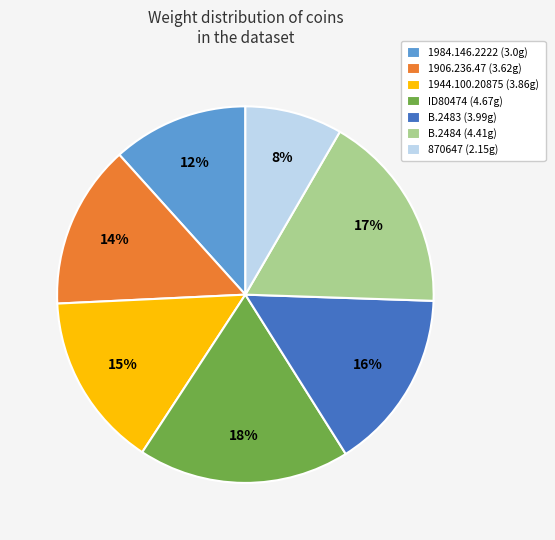

True or false: 1944.100.20875 accounts for 24% of the total.

False